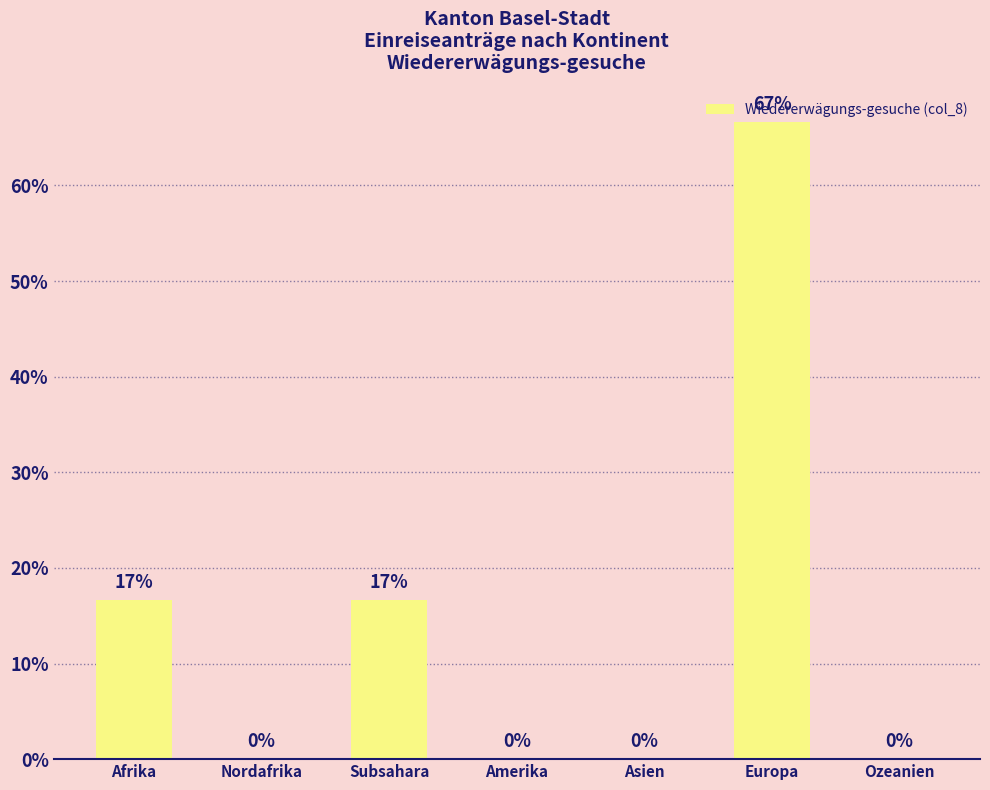

What value does the data have at Subsahara?

16.7